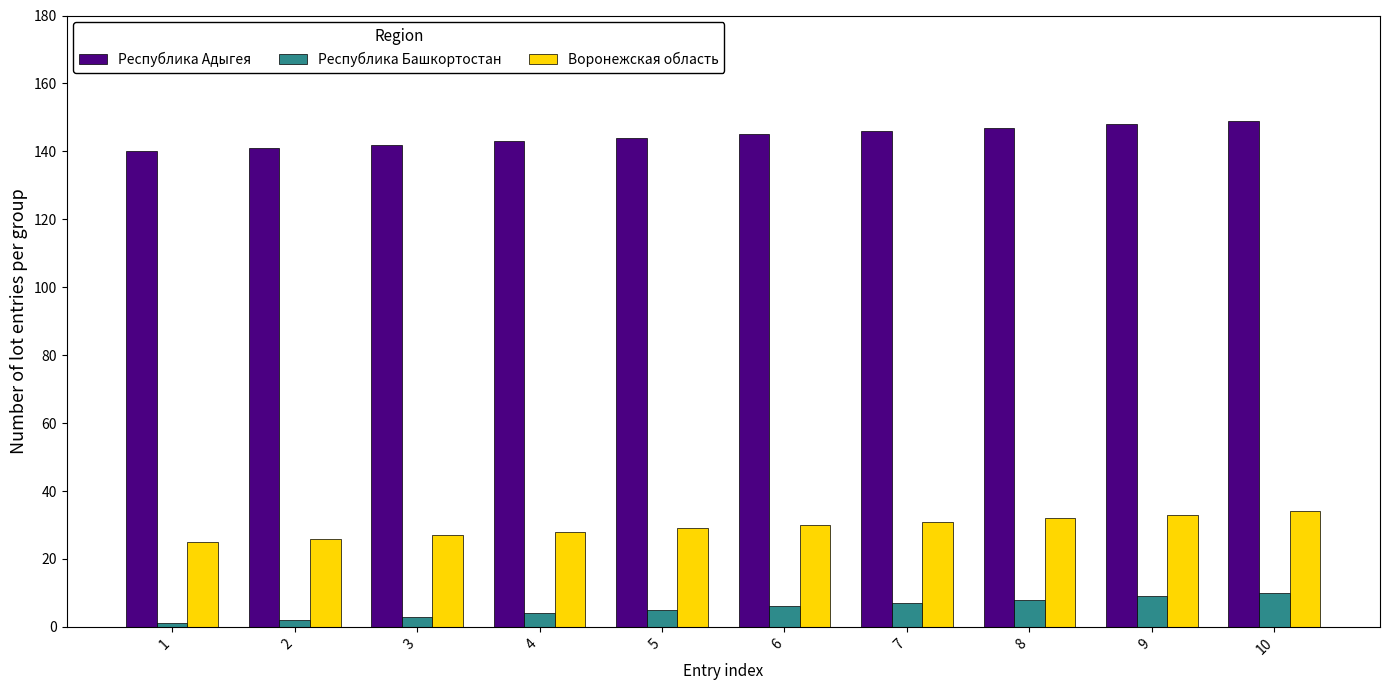

What is the value of the Республика Адыгея bar at the 9th from the left?

148